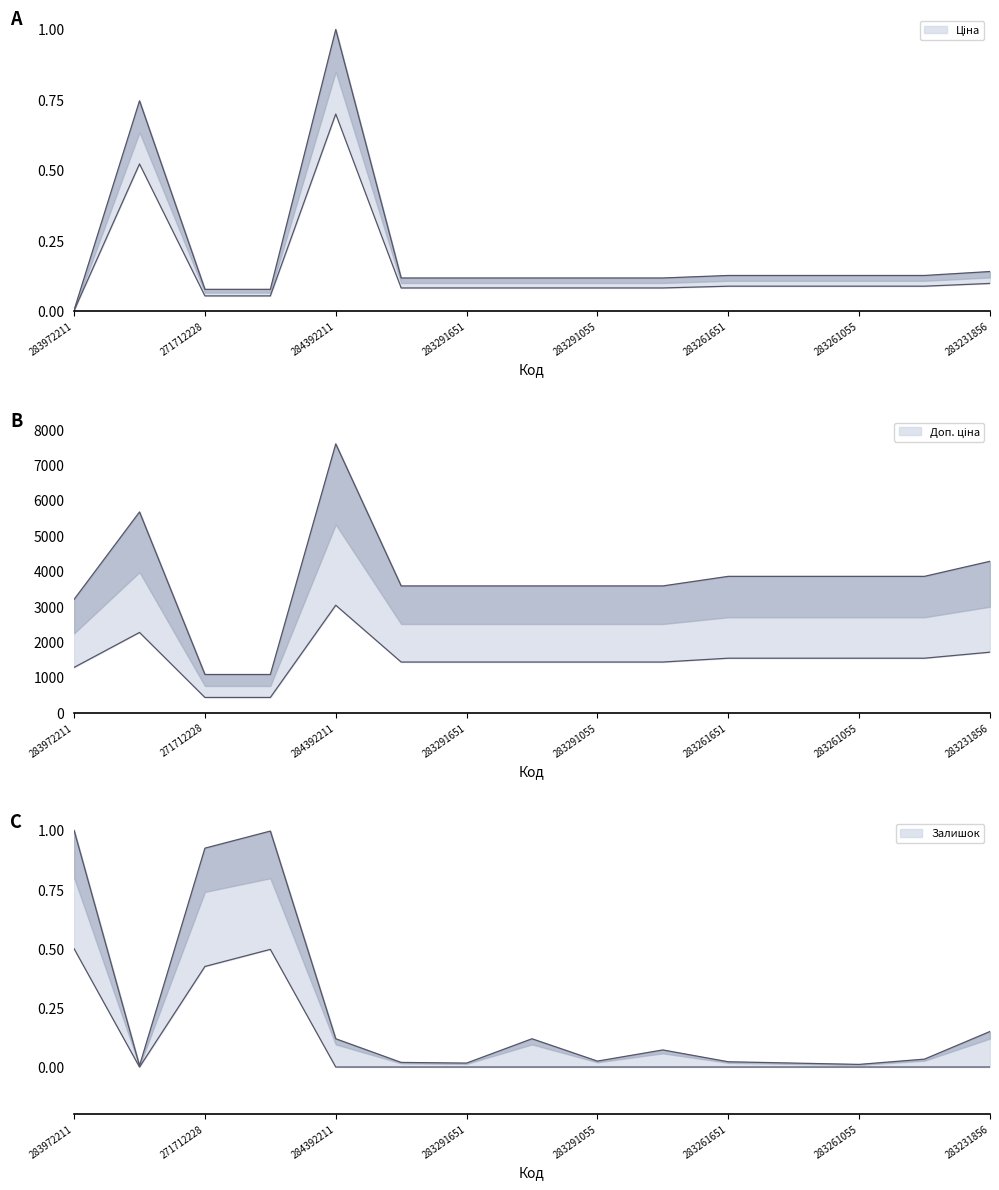

The value of Залишок at 283231856 is 0.1. True or false?

True